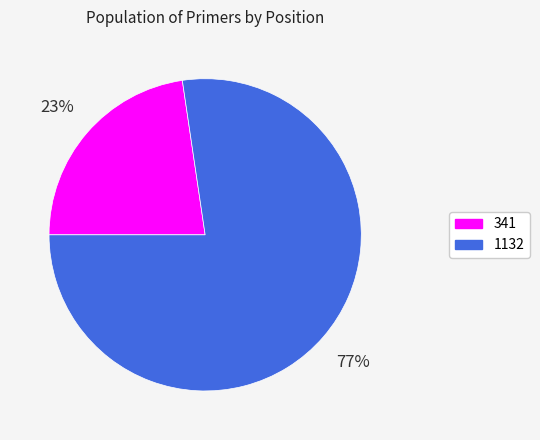

What is the smallest slice in the pie chart?

341